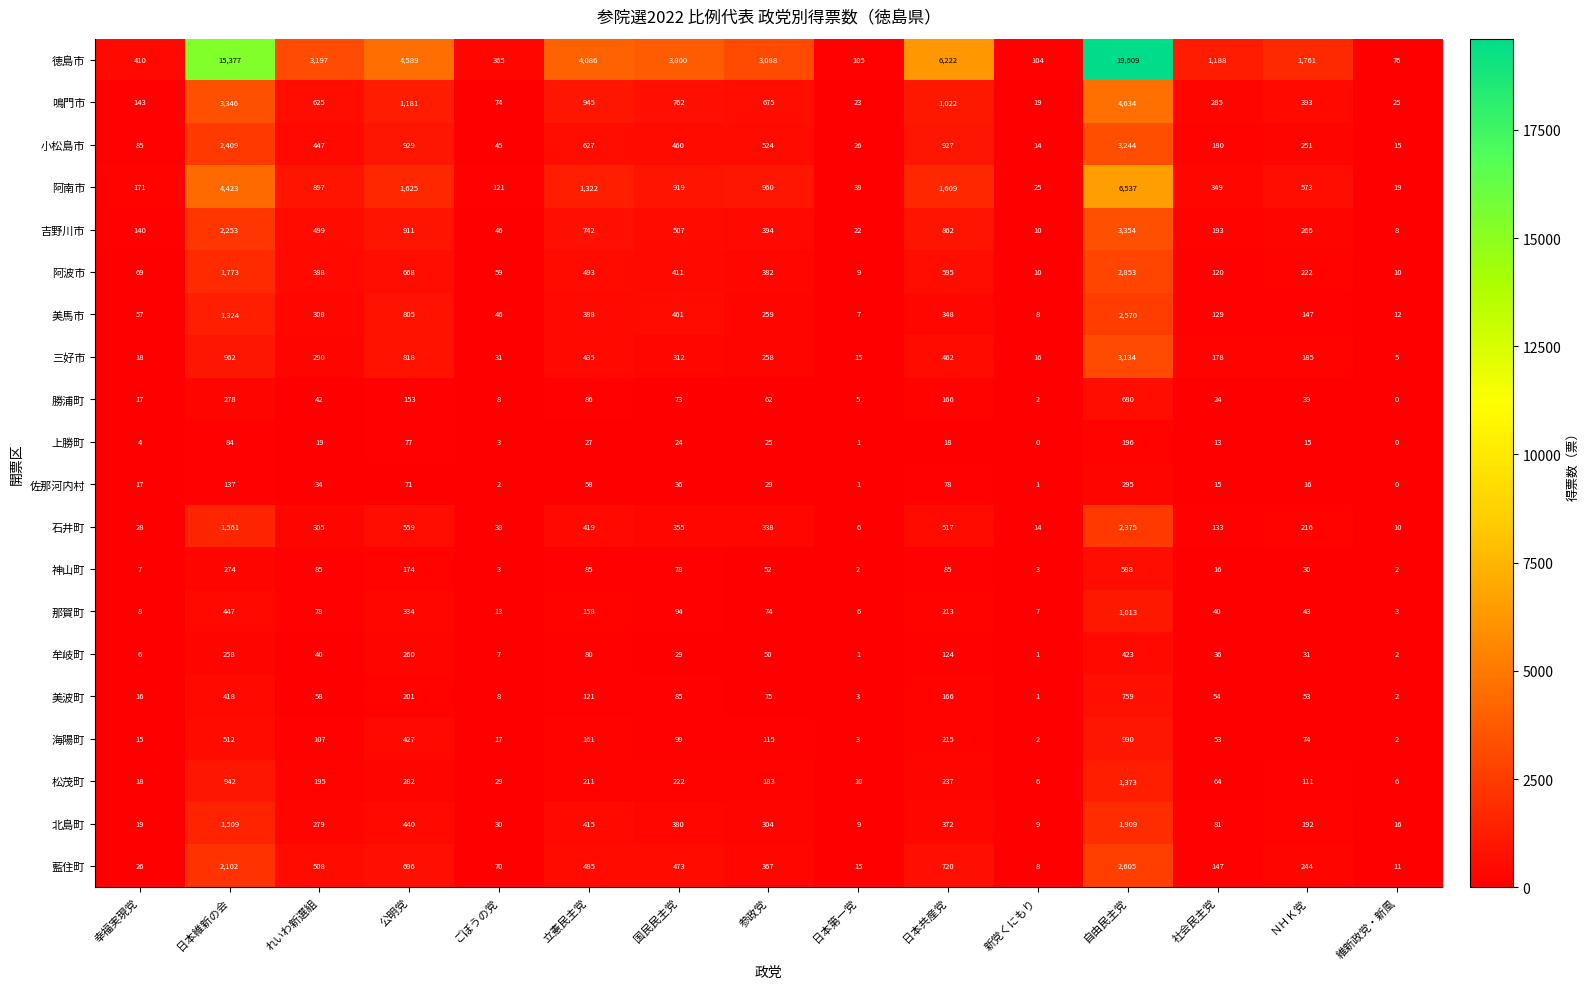

Which label corresponds to the largest value in the chart?

自由民主党